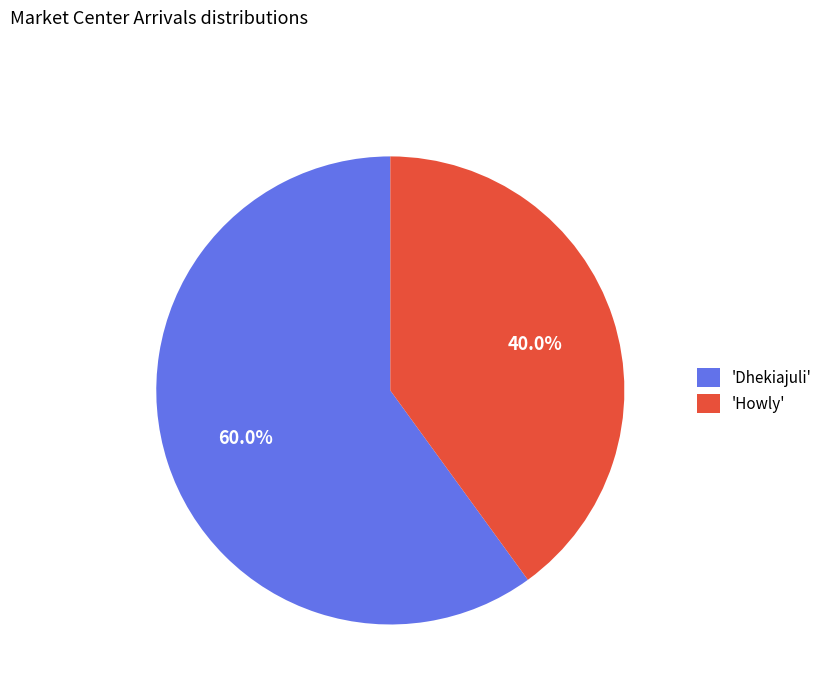

Rank the categories by value from lowest to highest.

'Howly', 'Dhekiajuli'